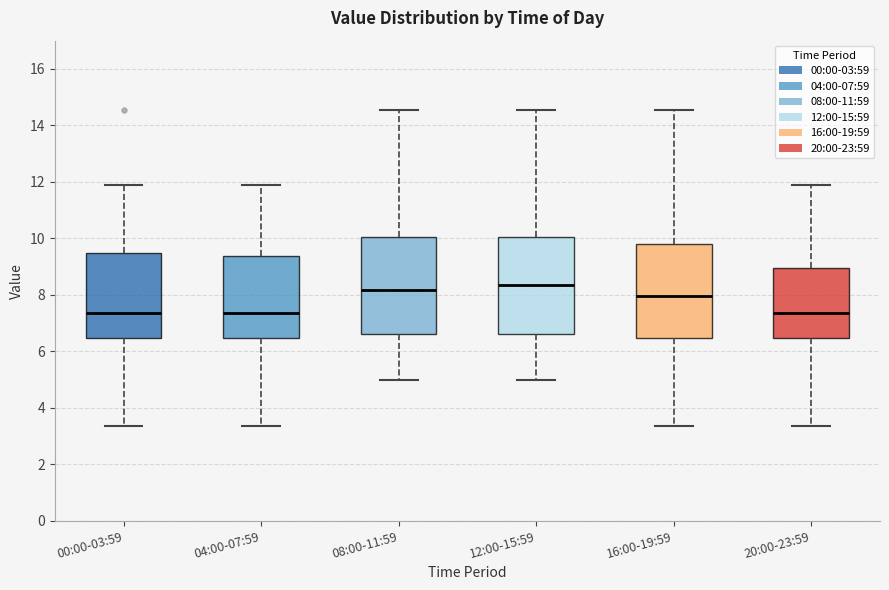

Reading left to right, transcribe this box plot: for each box, give where its median line is, the range the box spans, and where its two whiskers end, as read against the y-axis. The values are not printed on the chart, so give them approximately, as read against the axis.

00:00-03:59: median 7.4, box 6.4 to 9.4, whiskers 3.4 to 12.0
04:00-07:59: median 7.4, box 6.4 to 9.4, whiskers 3.4 to 12.0
08:00-11:59: median 8.2, box 6.6 to 10.0, whiskers 5.0 to 14.6
12:00-15:59: median 8.4, box 6.6 to 10.0, whiskers 5.0 to 14.6
16:00-19:59: median 8.0, box 6.4 to 9.8, whiskers 3.4 to 14.6
20:00-23:59: median 7.4, box 6.4 to 9.0, whiskers 3.4 to 12.0